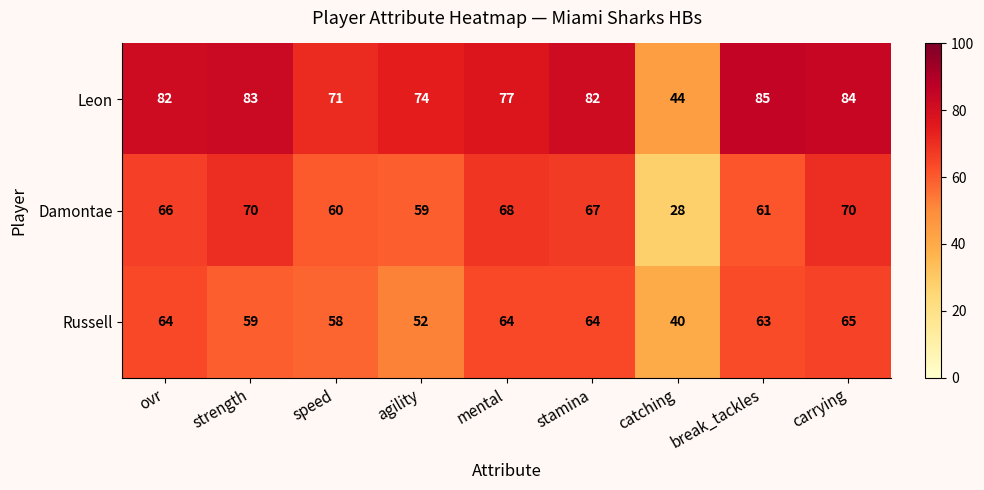

At which label is Leon closest to 64?

speed